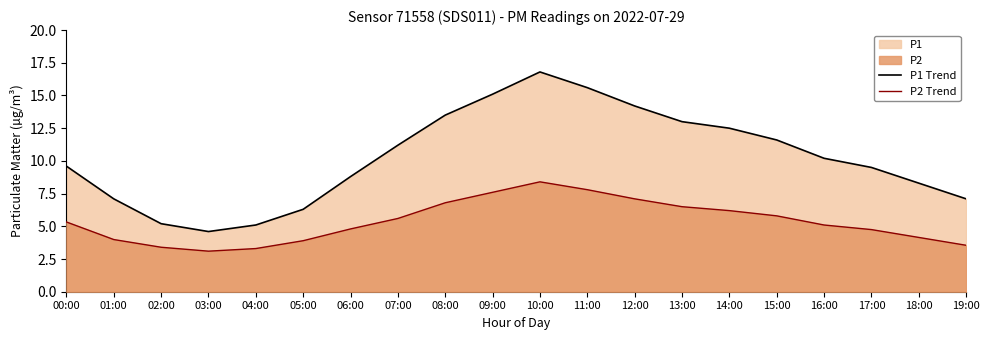

Reading left to right, transcribe all the data shown in this chart.

P1 Trend: 9.6	7.1	5.2	4.6	5.1	6.3	8.8	11.2	13.5	15.1	16.8	15.6	14.2	13.0	12.5	11.6	10.2	9.5	8.3	7.1
P2 Trend: 5.3	4.0	3.4	3.1	3.3	3.9	4.8	5.6	6.8	7.6	8.4	7.8	7.1	6.5	6.2	5.8	5.1	4.8	4.2	3.5